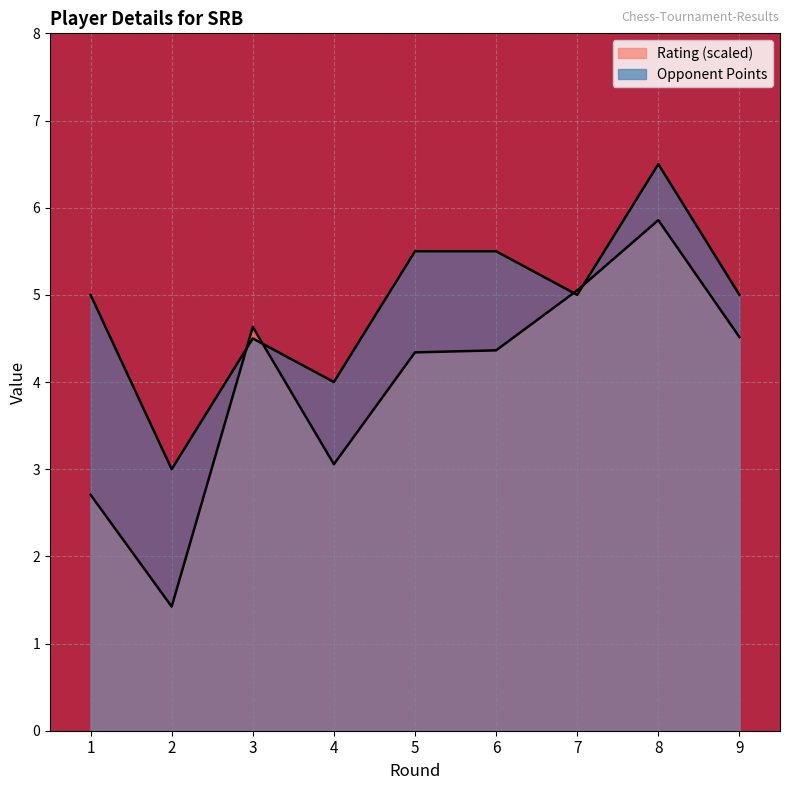

How many lines are shown in the chart?

2